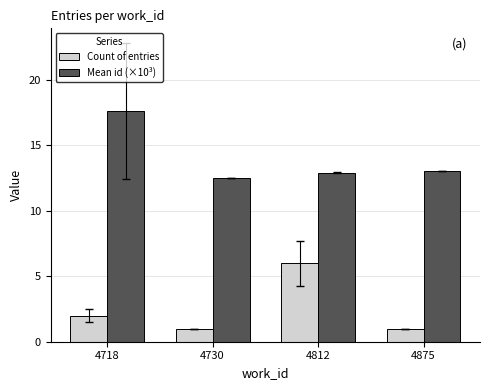

Which series has the largest total across all categories?

Mean id (×10³)